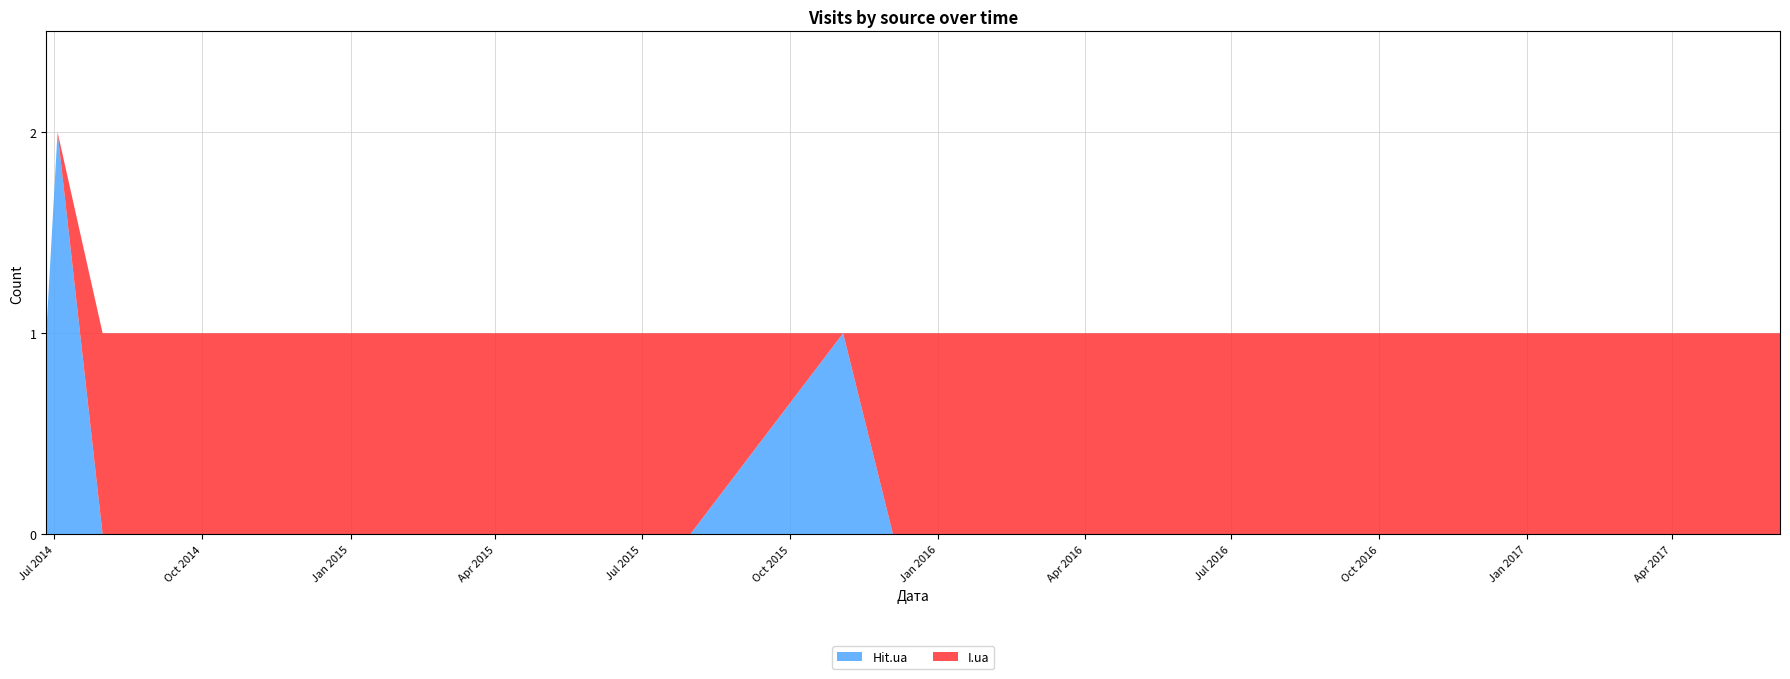

Reading left to right, extract all data points from this chart.

Hit.ua: 2014-06-26=1	2014-07-03=2	2014-07-31=0	2014-12-22=0	2015-01-02=0	2015-07-01=0	2015-07-31=0	2015-11-03=1	2015-12-04=0	2015-12-17=0	2016-03-31=0	2016-04-19=0	2016-05-06=0	2016-05-07=0	2016-07-28=0	2016-10-12=0	2016-11-07=0	2016-11-23=0	2017-06-07=0
I.ua: 2014-06-26=0	2014-07-03=0	2014-07-31=1	2014-12-22=1	2015-01-02=1	2015-07-01=1	2015-07-31=1	2015-11-03=0	2015-12-04=1	2015-12-17=1	2016-03-31=1	2016-04-19=1	2016-05-06=1	2016-05-07=1	2016-07-28=1	2016-10-12=1	2016-11-07=1	2016-11-23=1	2017-06-07=1